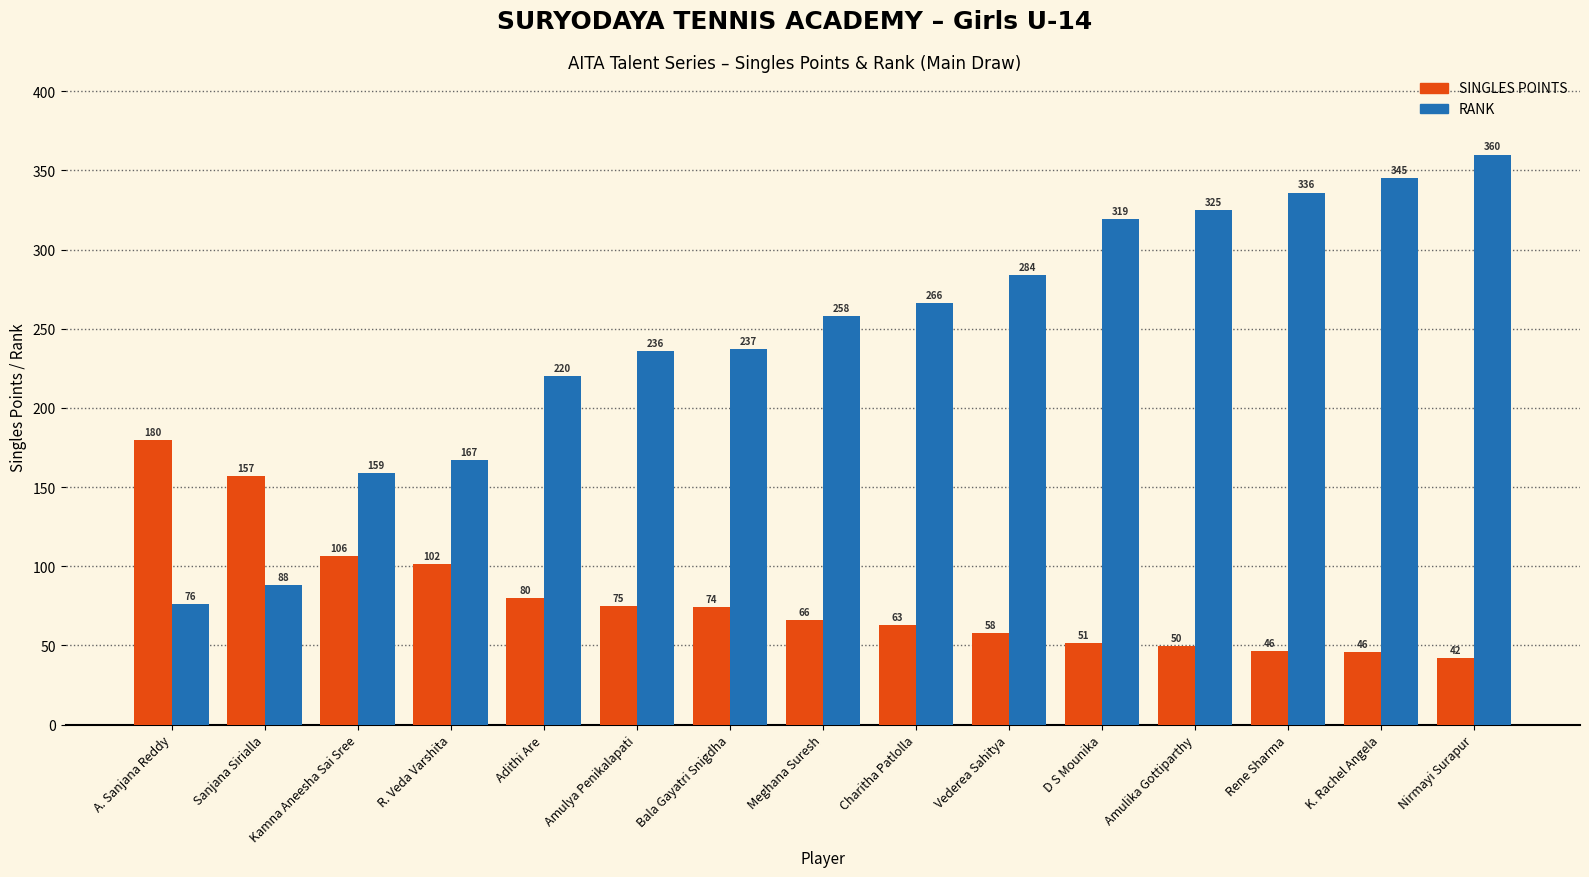

What is the label of the 11th bar from the right?

Adithi Are